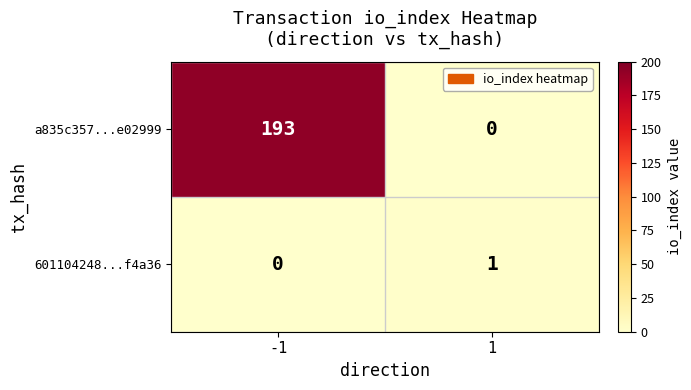

What is the maximum value shown in the chart?

193